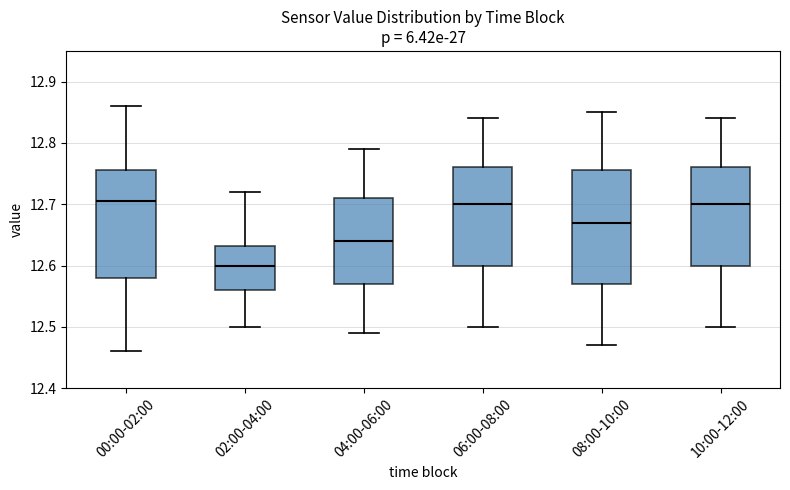

Which box has the lowest median line?

02:00-04:00